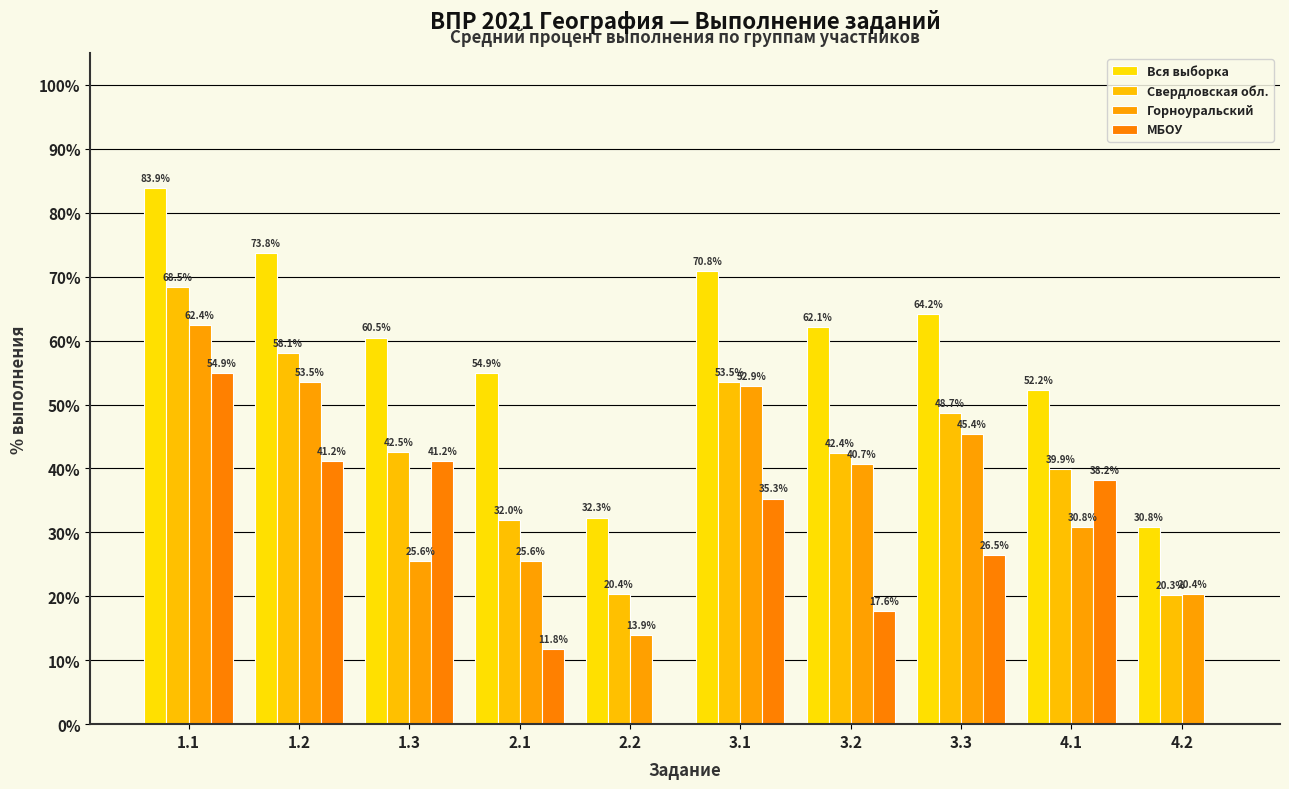

What is the difference between the Свердловская обл. values at 3.3 and 2.2?

28.3